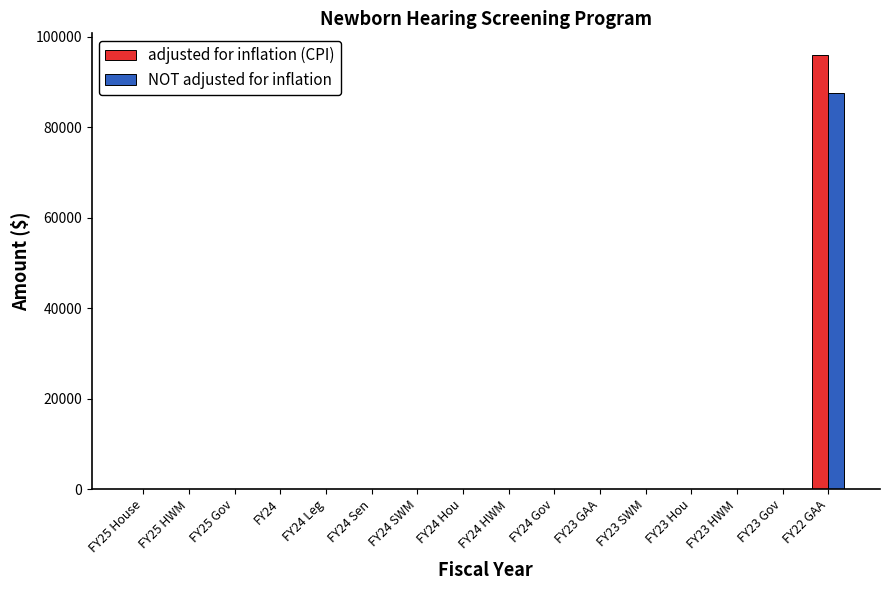

Which category has the highest value in the adjusted for inflation (CPI) series?

FY22 GAA